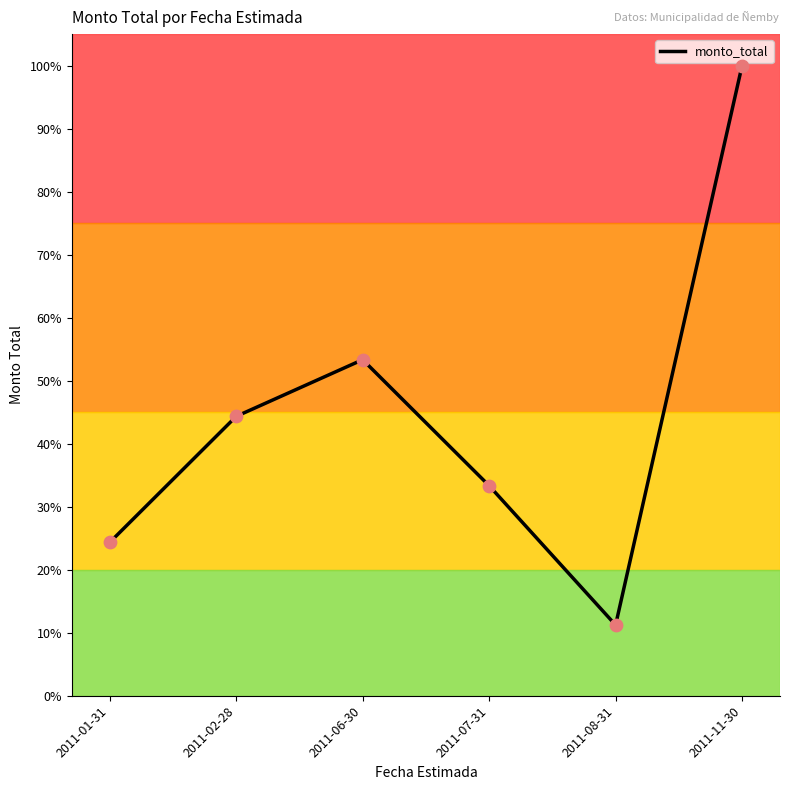

What is the change in value from 2011-01-31 to 2011-08-31?

-118000000